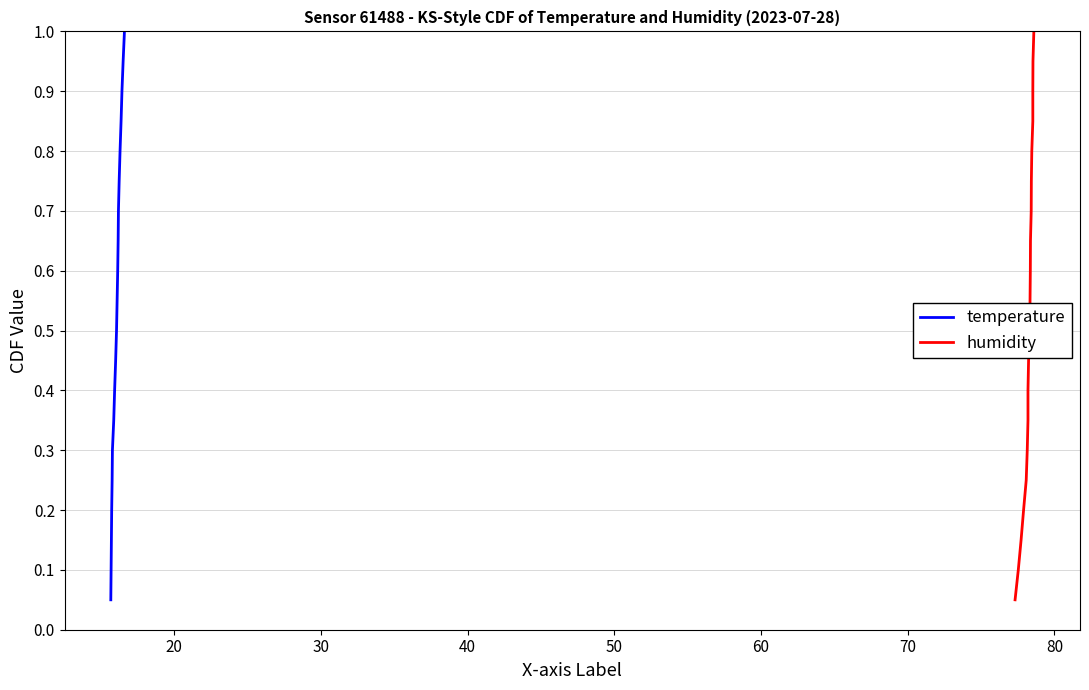

What is the difference between the maximum and minimum values in the humidity series?

0.9